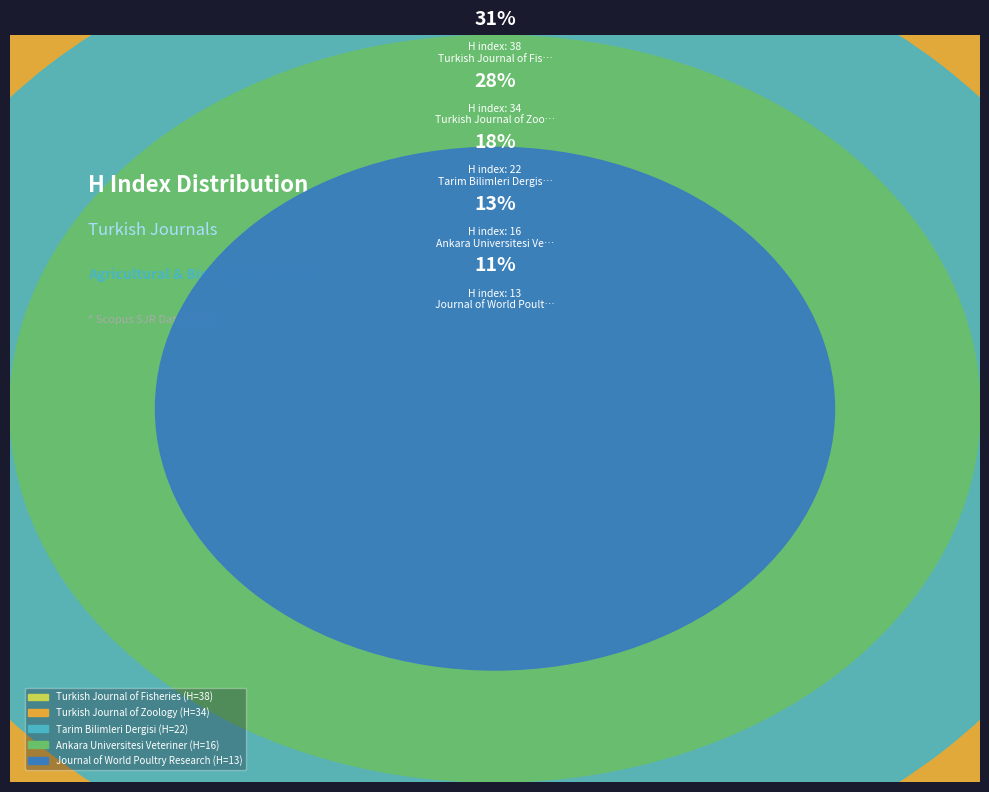

Which slice is the largest?

Turkish Journal of Fisheries